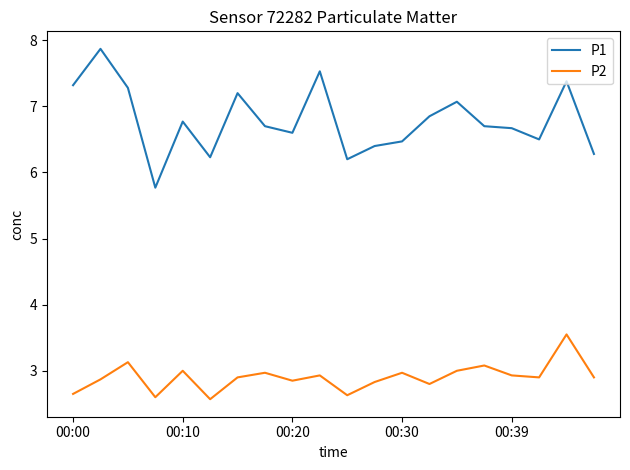

What is the difference between the maximum and minimum values in the P1 series?

2.1